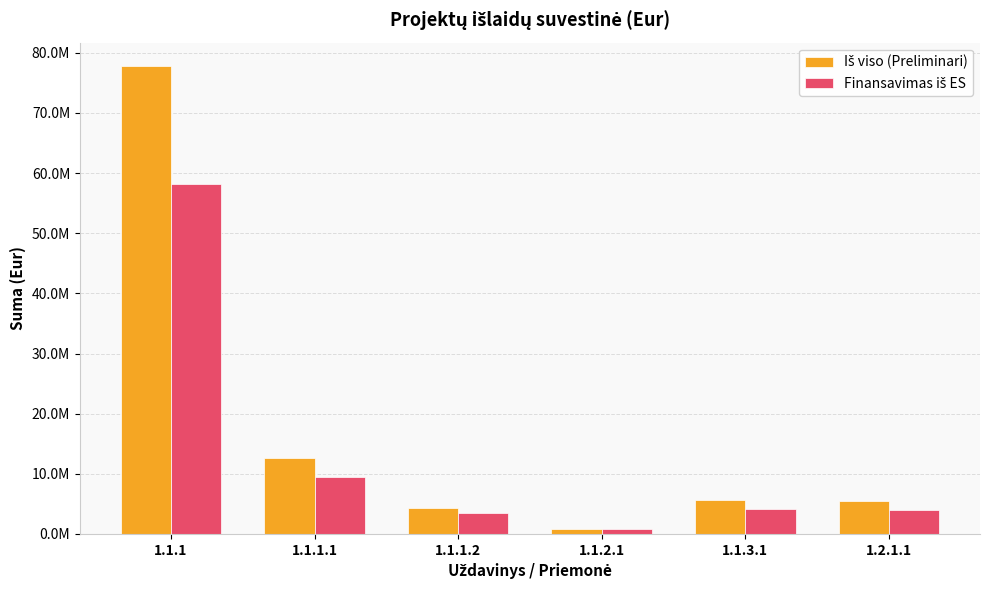

Does the chart contain any negative values?

No